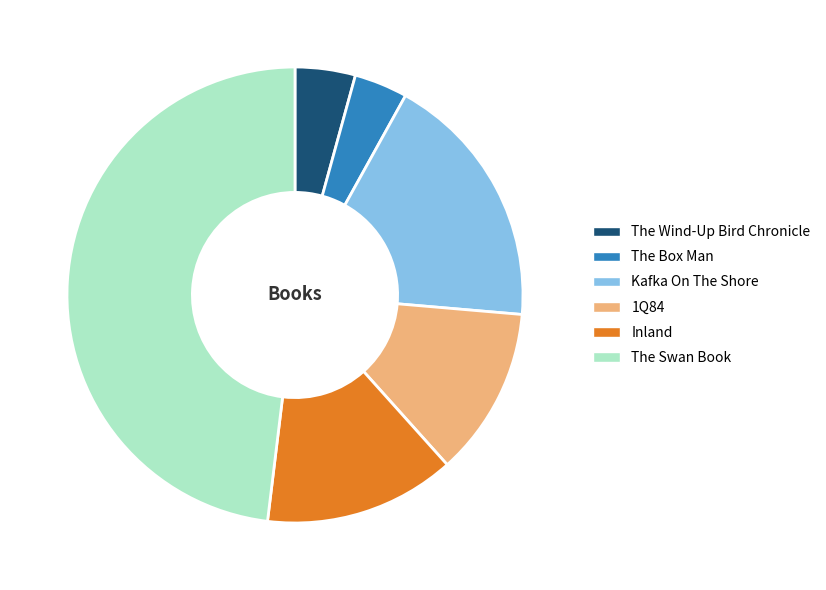

Combined, do The Swan Book and The Box Man account for over 50%?

Yes